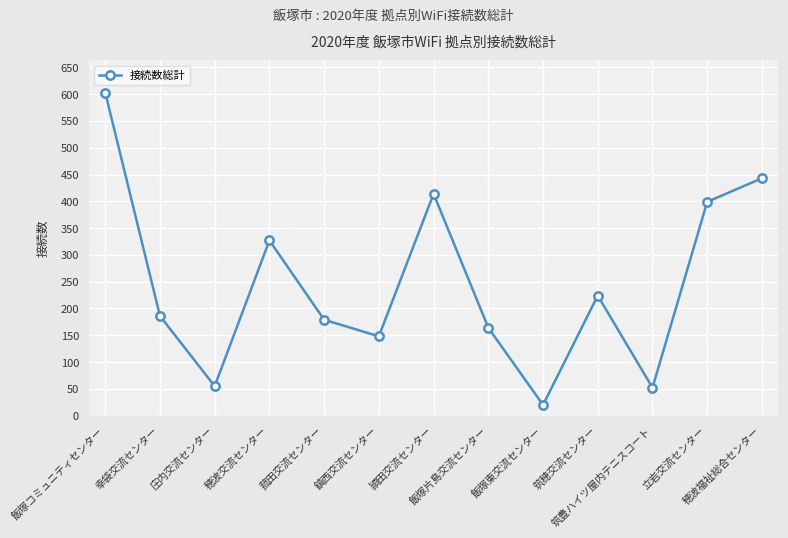

What is the difference between the maximum and minimum values?

583